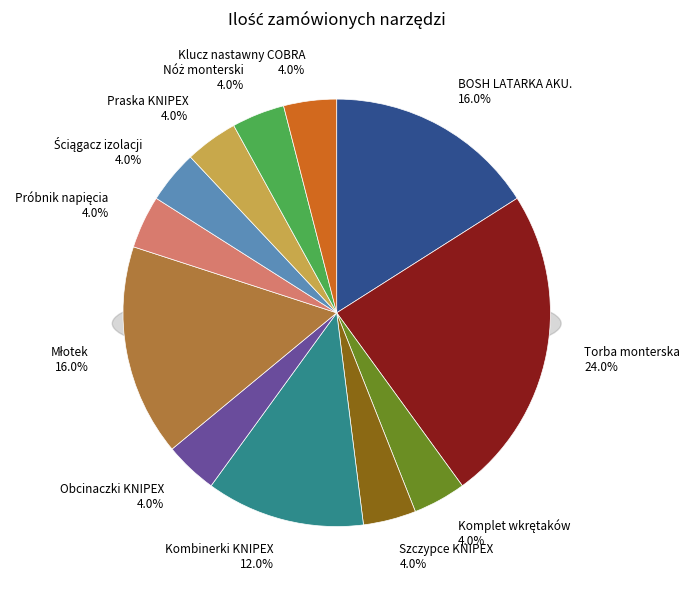

The Komplet wkrętaków slice represents 1% of the pie. True or false?

False